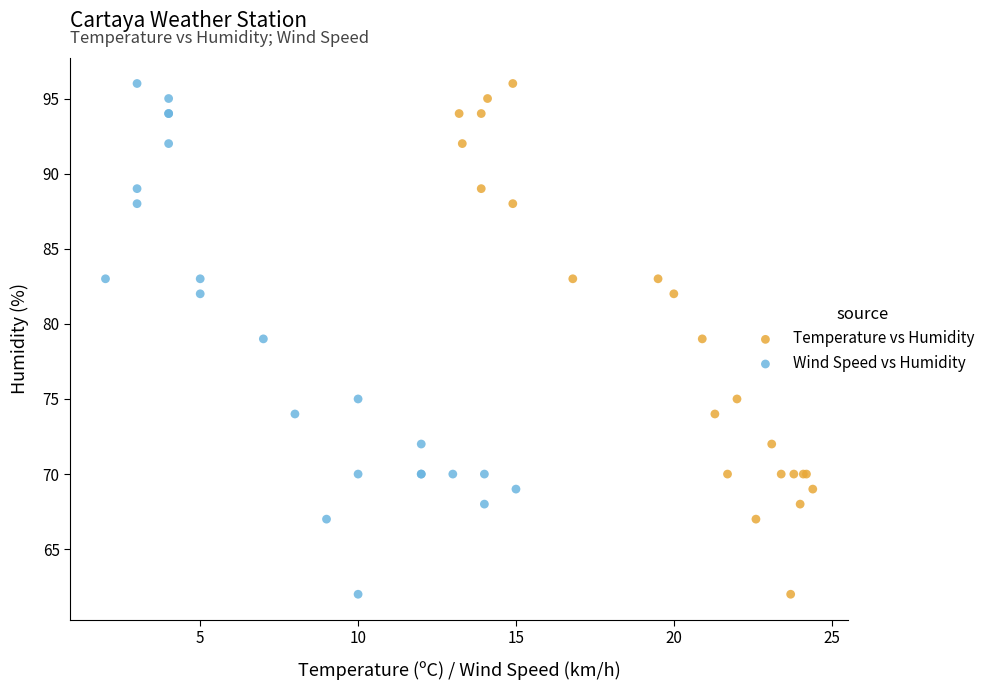

What are all the series names shown in the legend?

Temperature vs Humidity, Wind Speed vs Humidity